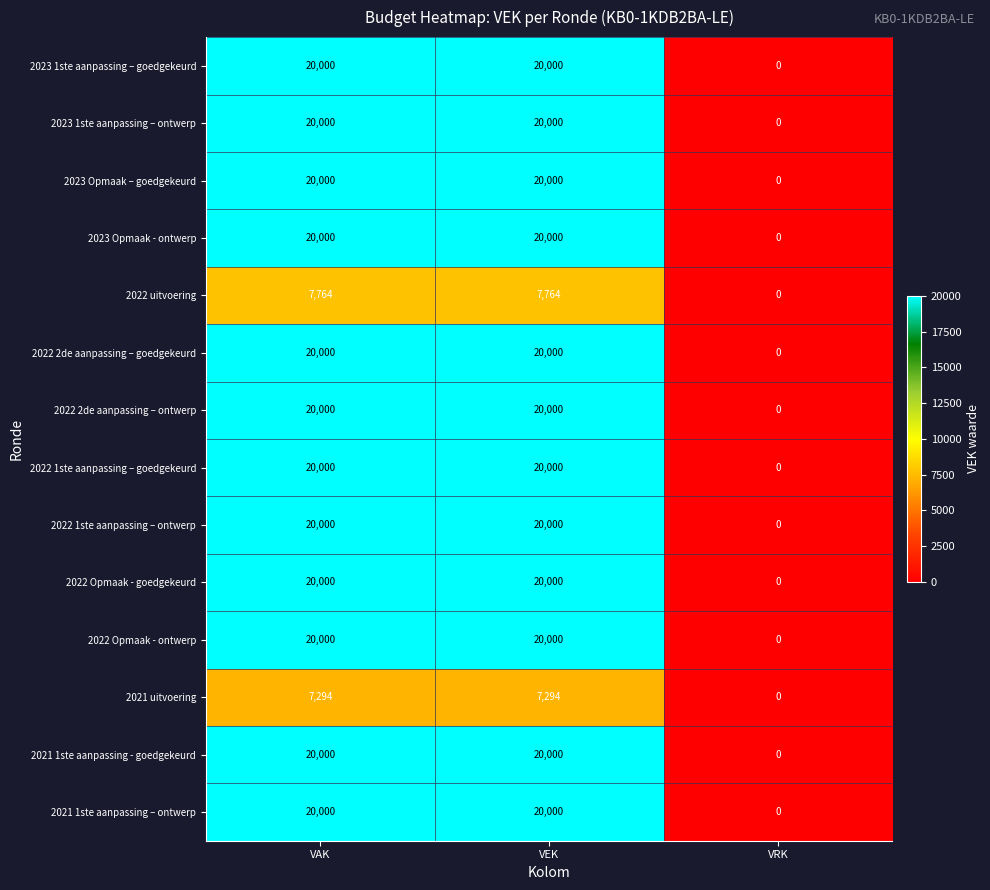

Read the 2021 1ste aanpassing - goedgekeurd value at VEK.

20000